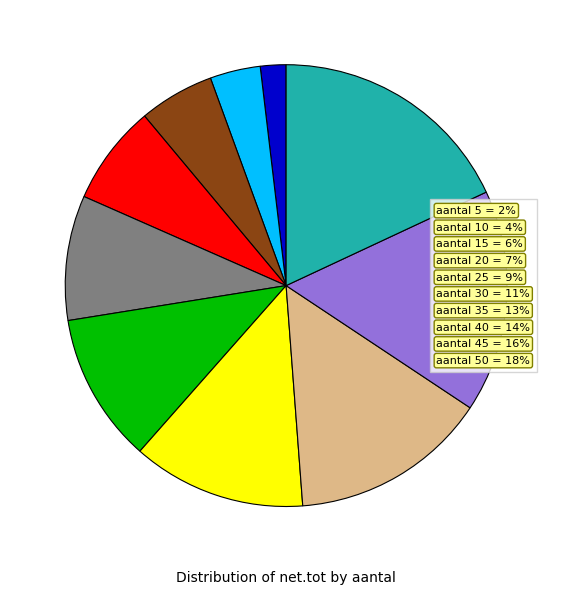

The aantal 35 = 13% slice represents 13% of the pie. True or false?

True